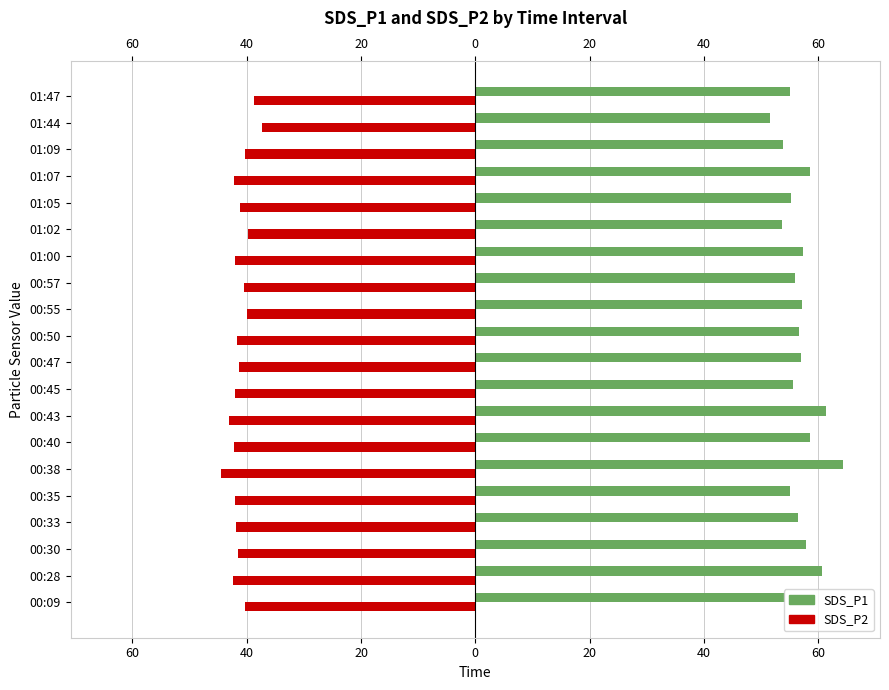

What are all the series names shown in the legend?

SDS_P1, SDS_P2